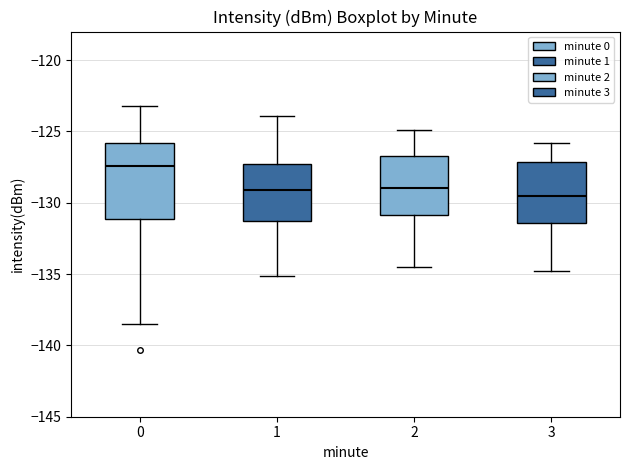

Comparing the boxes themselves (not the whiskers), which one is the tallest?

0